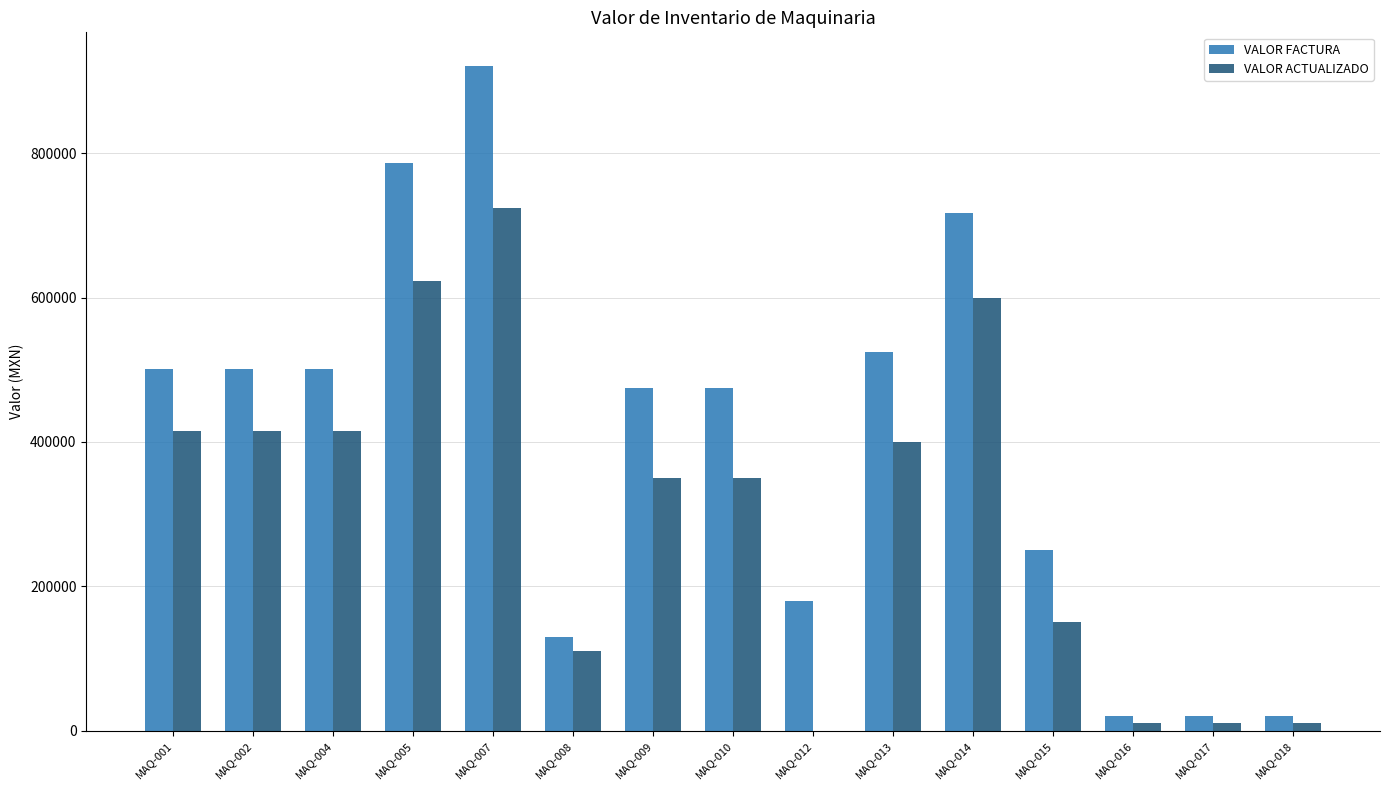

The value of VALOR FACTURA at MAQ-014 is 450286.8. True or false?

False